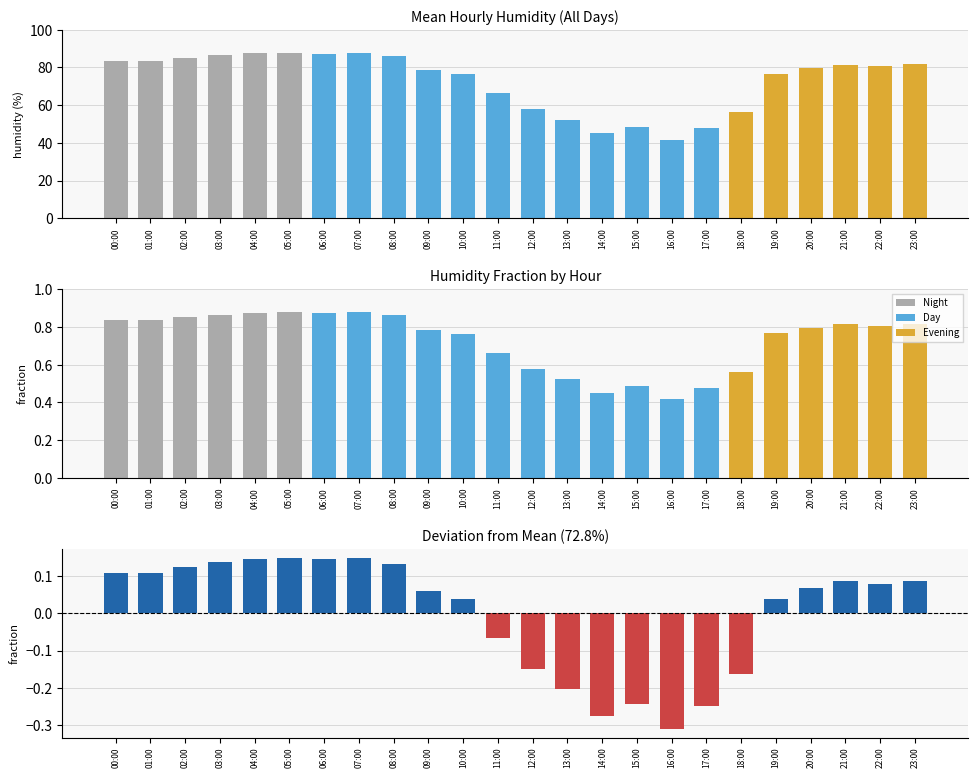

At which label is the value closest to 64?

11:00